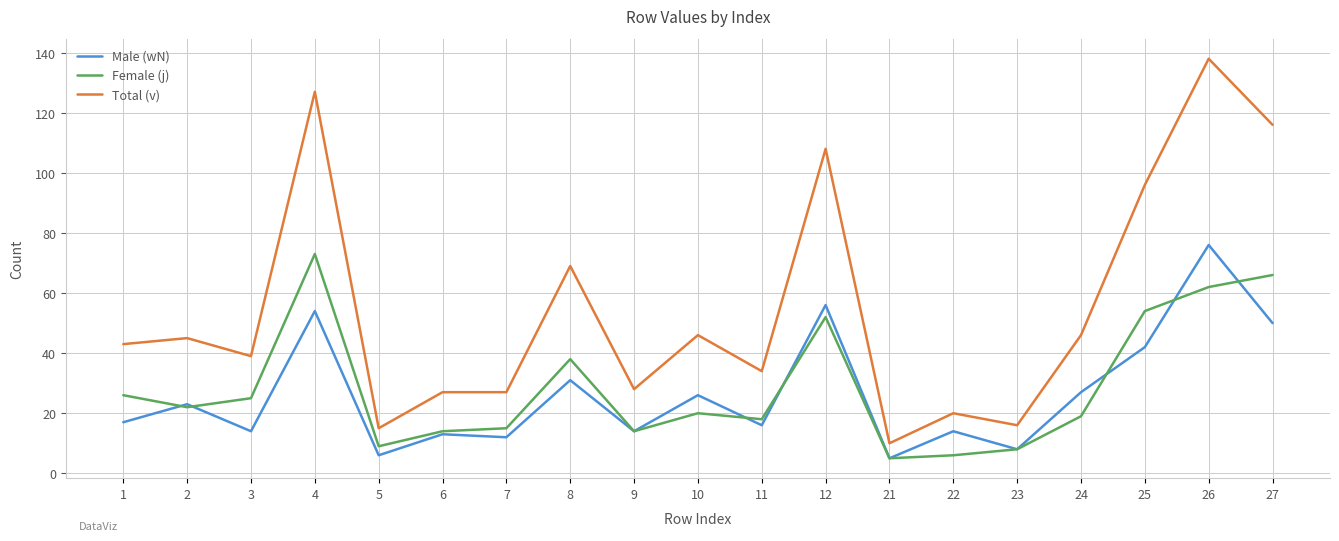

At which label does Total (v) reach its minimum?

21